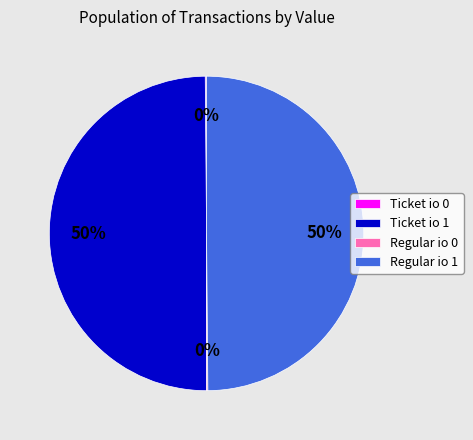

Is it true that Ticket io 1 is 59% of the pie?

False